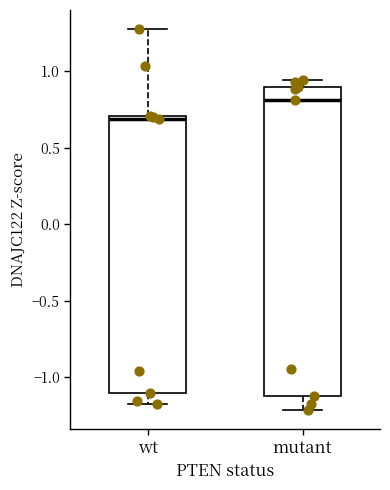

Which box has the lowest median line?

wt